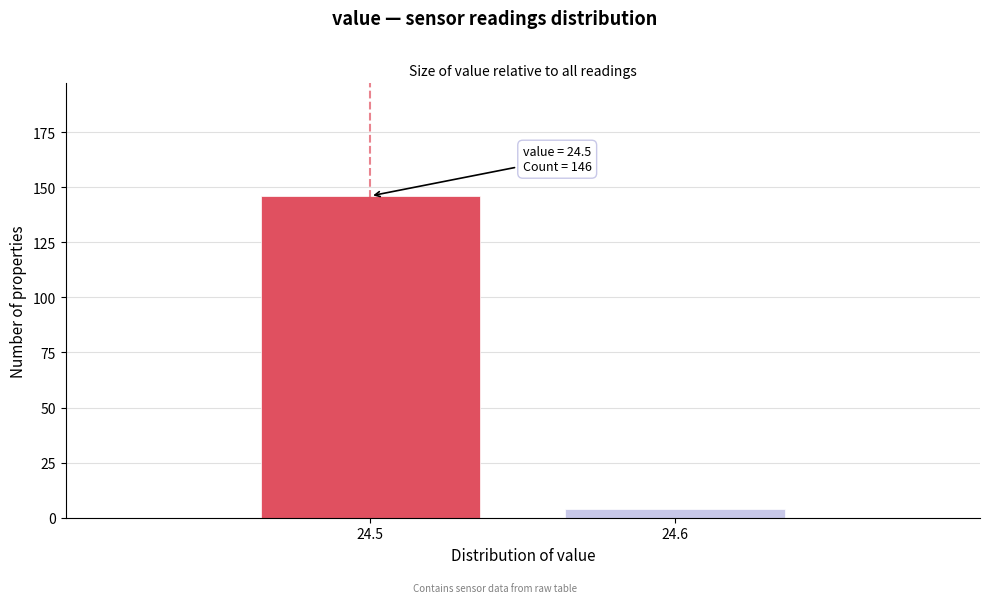

Reading left to right, transcribe all the data shown in this chart.

24.5=146	24.6=4